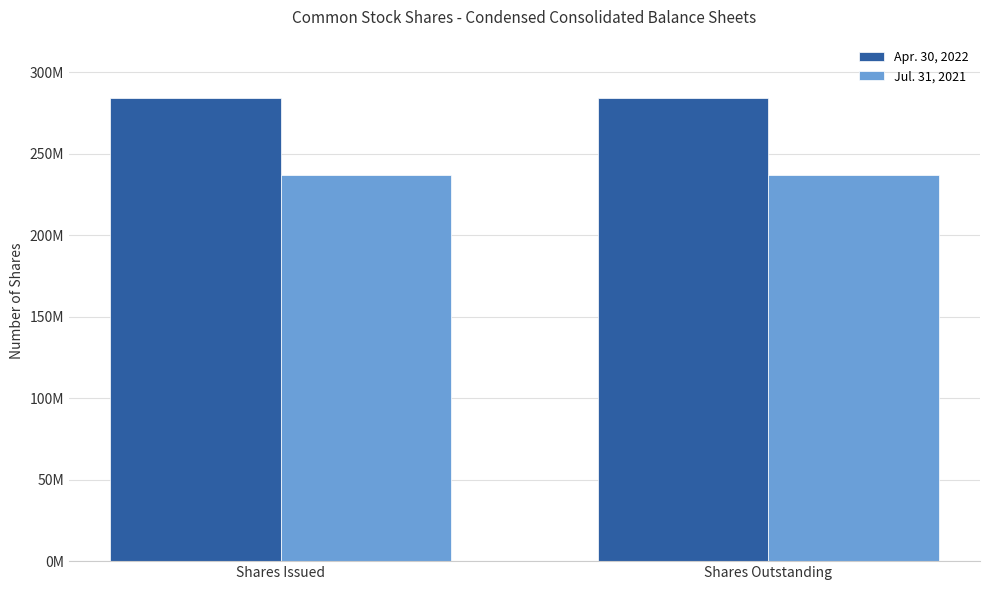

Reading left to right, what are all the values shown in this chart?

Apr. 30, 2022: Shares Issued=284077874	Shares Outstanding=284077874
Jul. 31, 2021: Shares Issued=236796866	Shares Outstanding=236796866